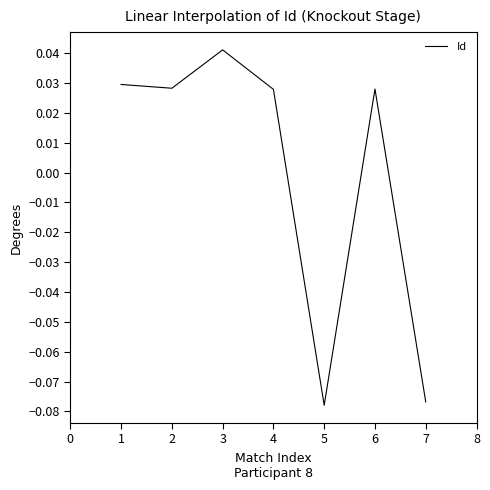

At which category does the chart reach its peak across all series?

3